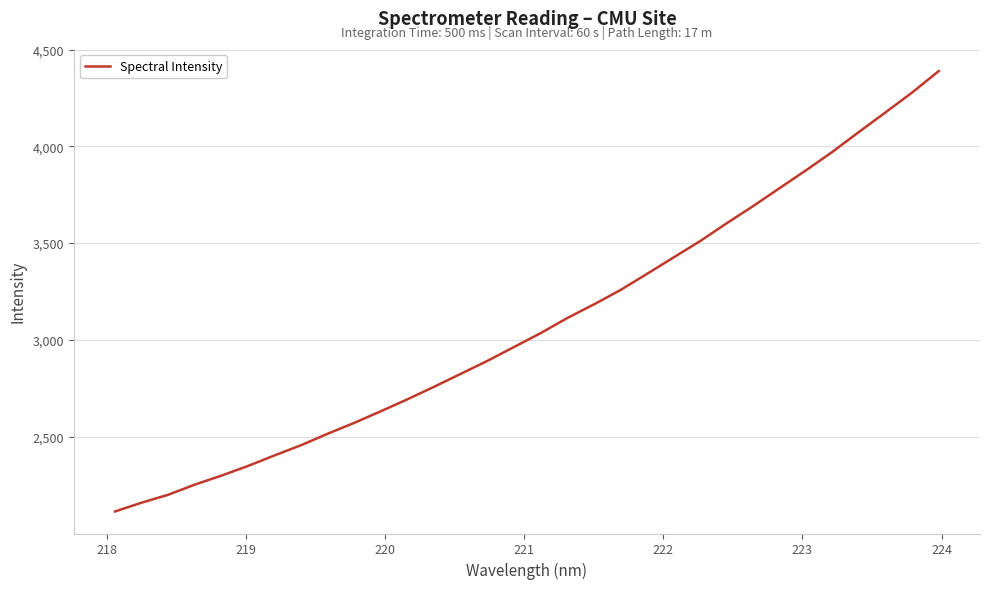

True or false: there are more than 0 points higher than both neighbors.

False